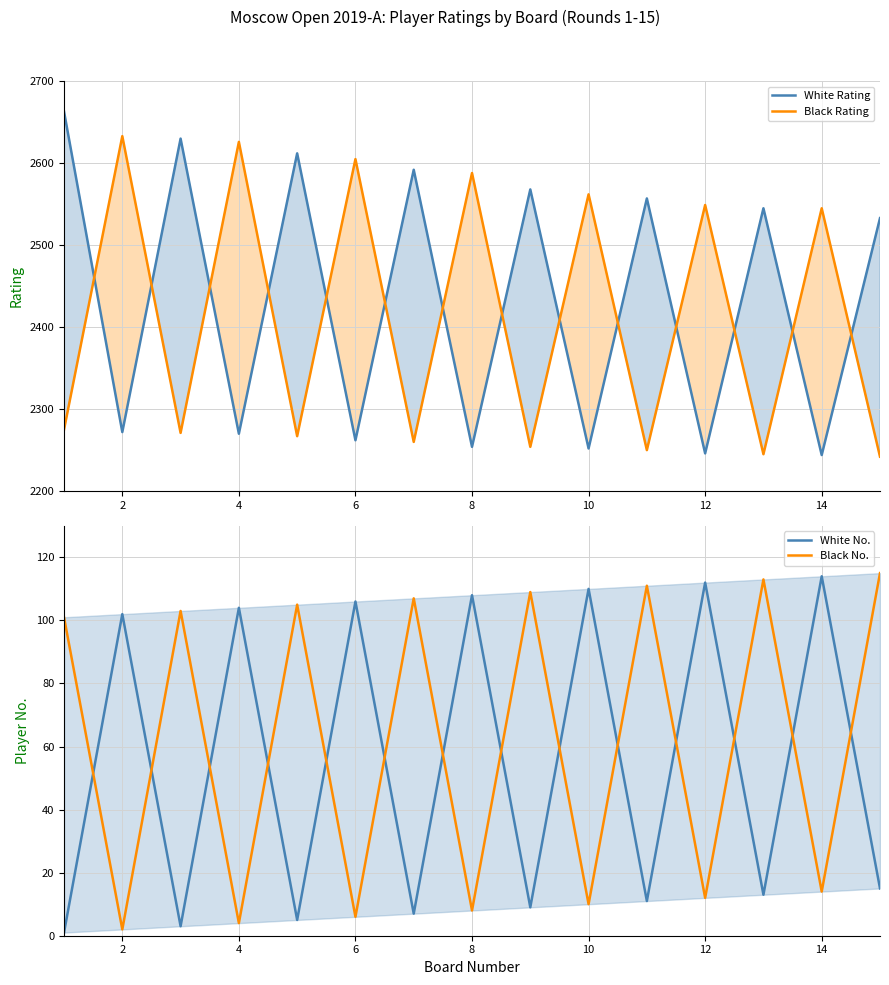

Which series ends up on top after the final intersection of White No. and Black No.?

Black No.